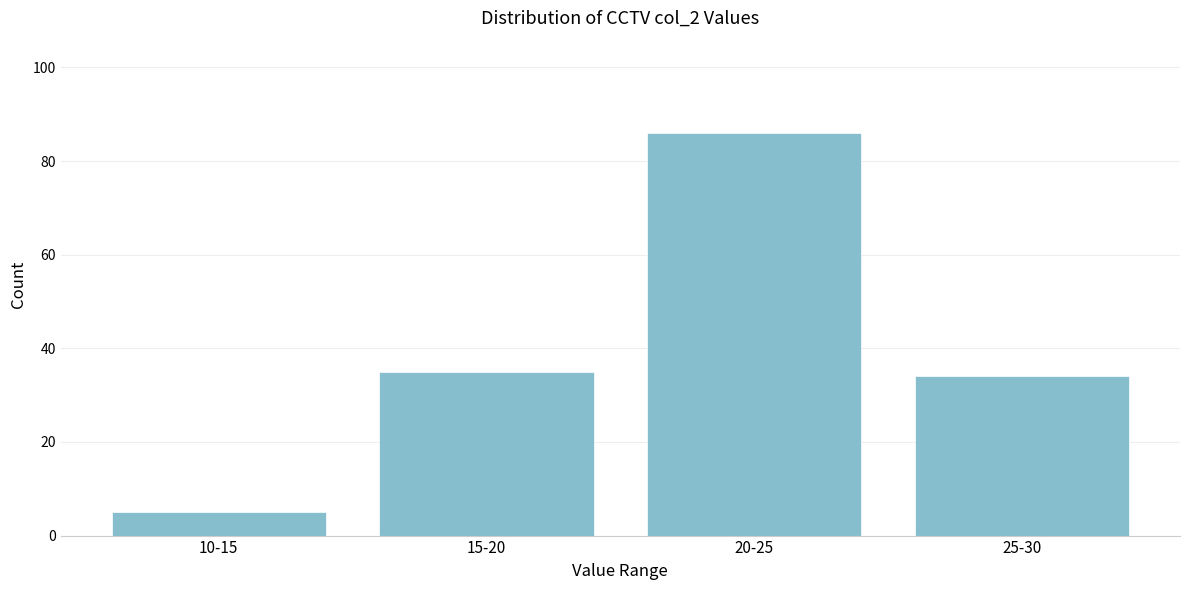

Reading left to right, list all the values displayed in this chart.

5	35	86	34